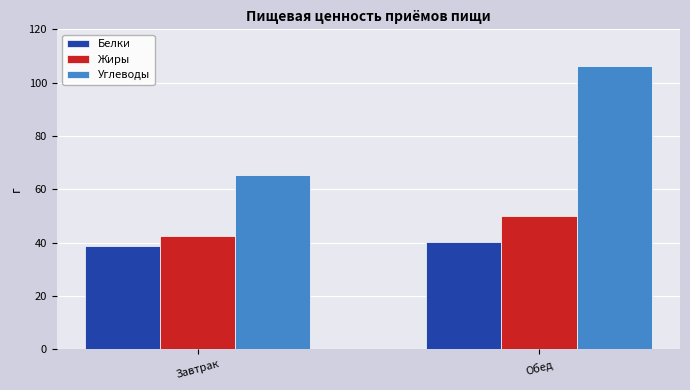

What is the label of the 1st bar from the right?

Обед